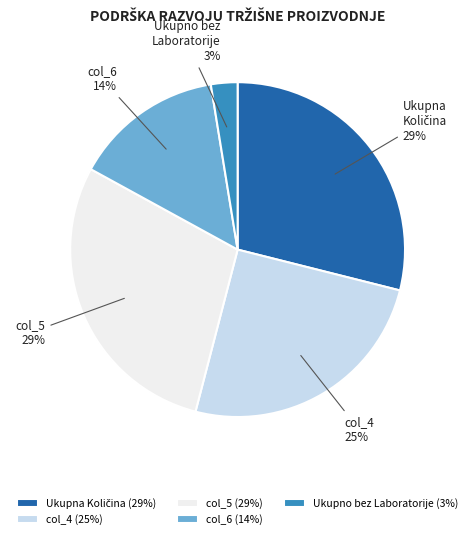

To the nearest percent, what is the difference between the largest and smallest slice percentages?

26%